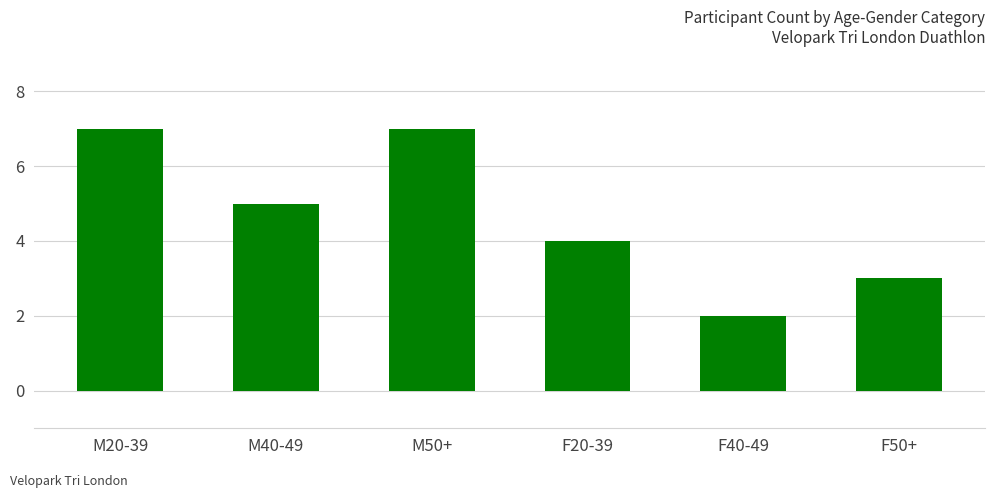

How many data points are less than 5?

3